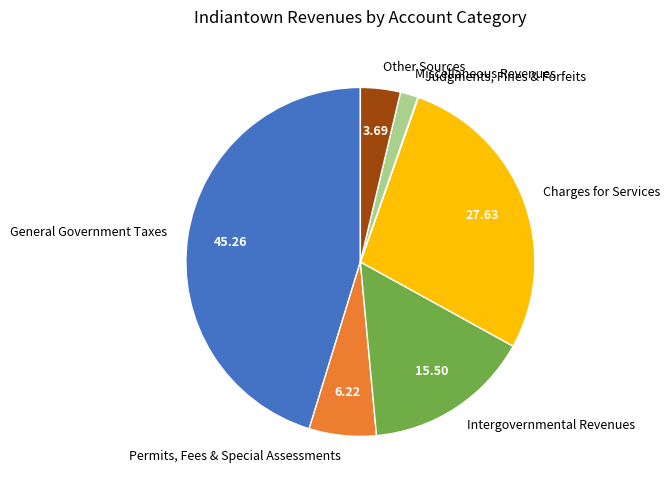

Does Other Sources represent more than half of the total?

No